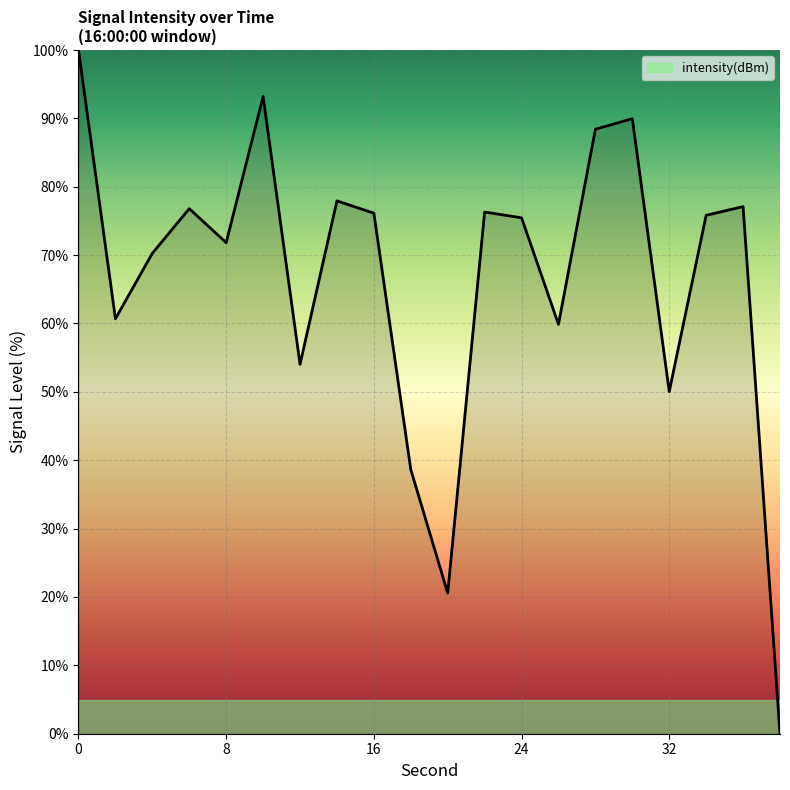

What is the difference between the maximum and minimum values?

100.0